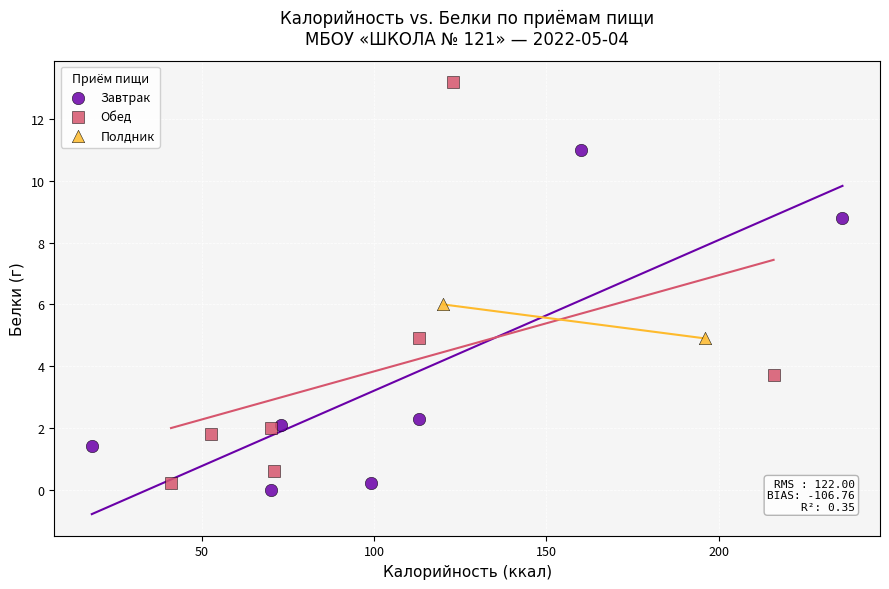

What are all the series names shown in the legend?

Завтрак, Обед, Полдник